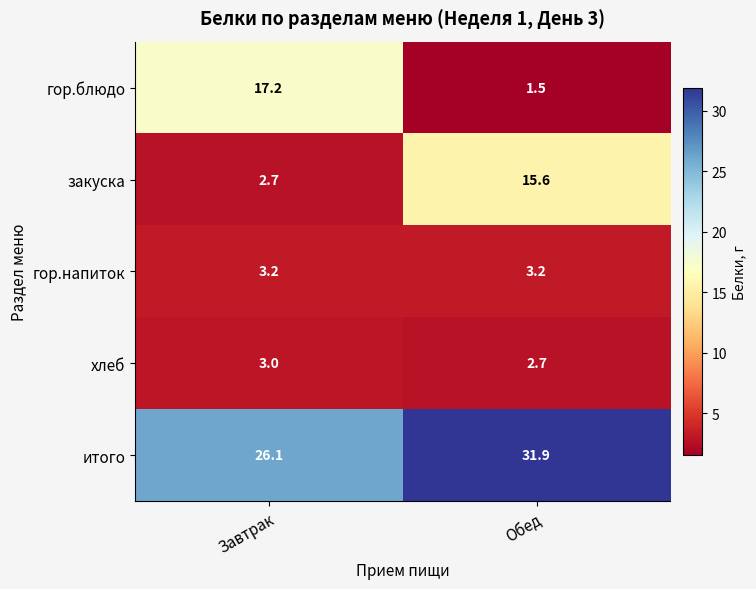

Which series has the largest range (max minus min)?

гор.блюдо